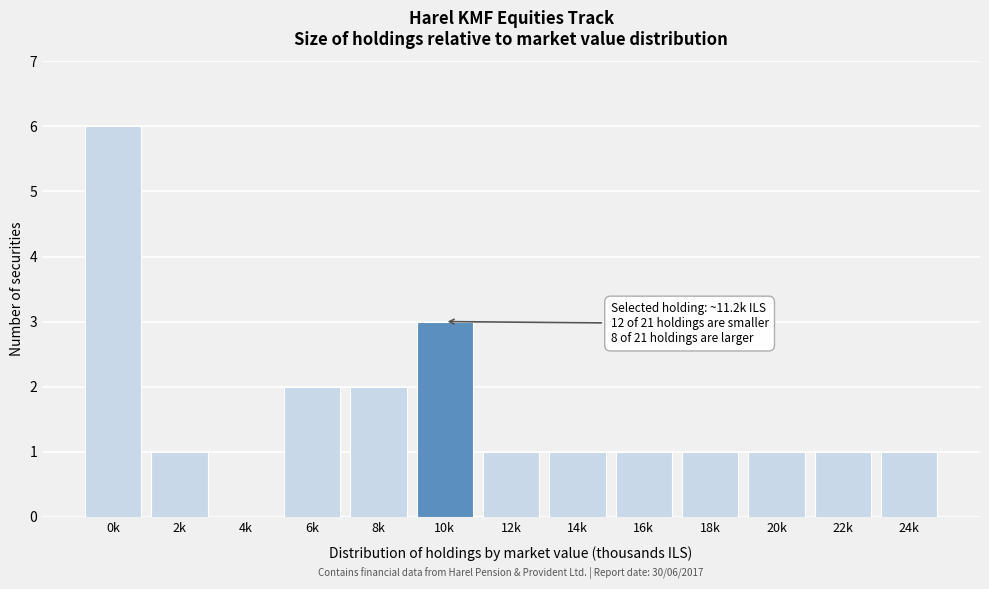

Reading left to right, transcribe all the data shown in this chart.

0k=6	2k=1	4k=0	6k=2	8k=2	10k=3	12k=1	14k=1	16k=1	18k=1	20k=1	22k=1	24k=1